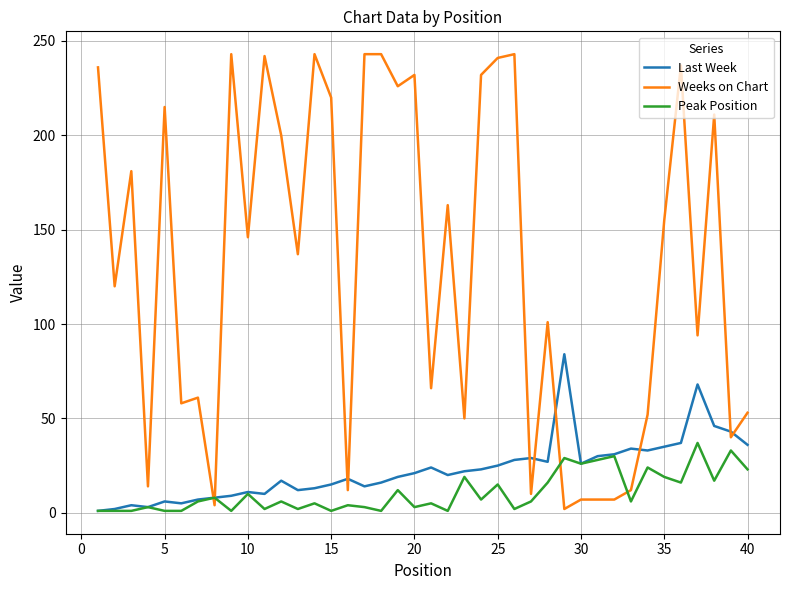

What is the minimum value shown in the chart?

1